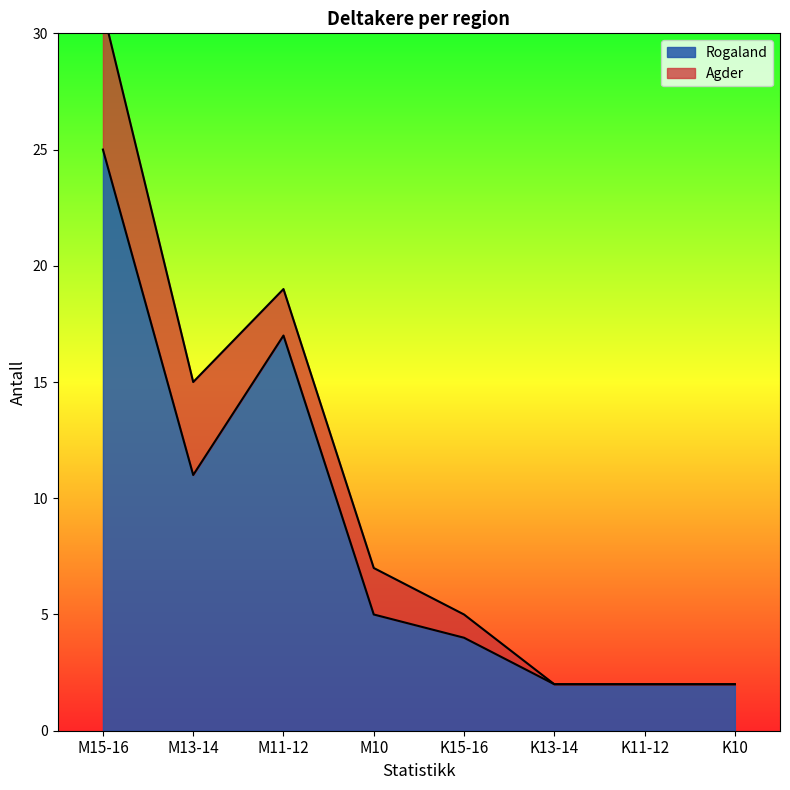

What is the label of the 6th point from the left?

K13-14